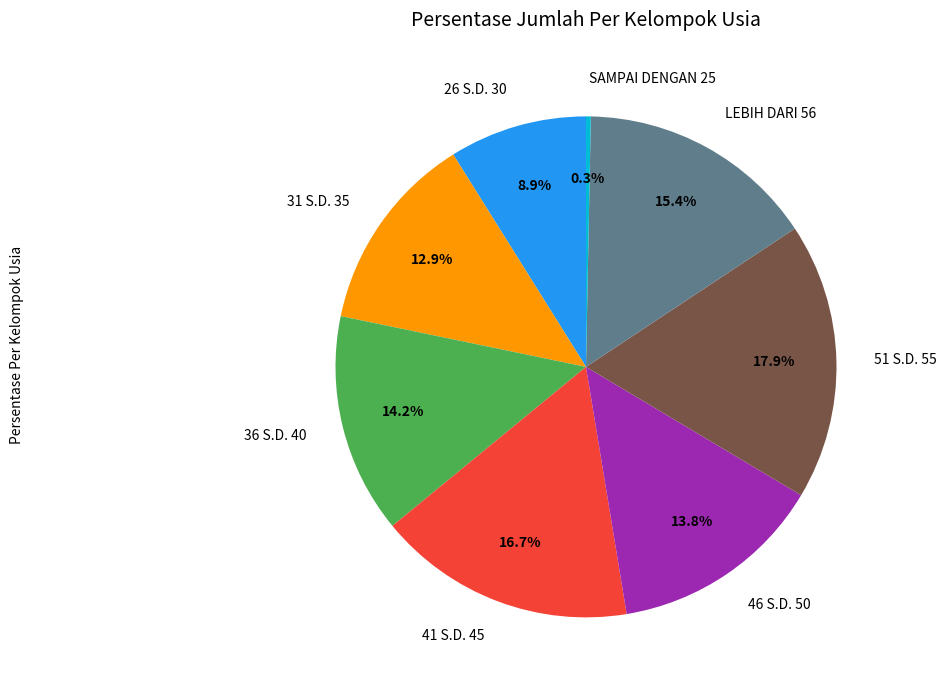

What percentage do 41 S.D. 45 and SAMPAI DENGAN 25 together represent?

17.0%